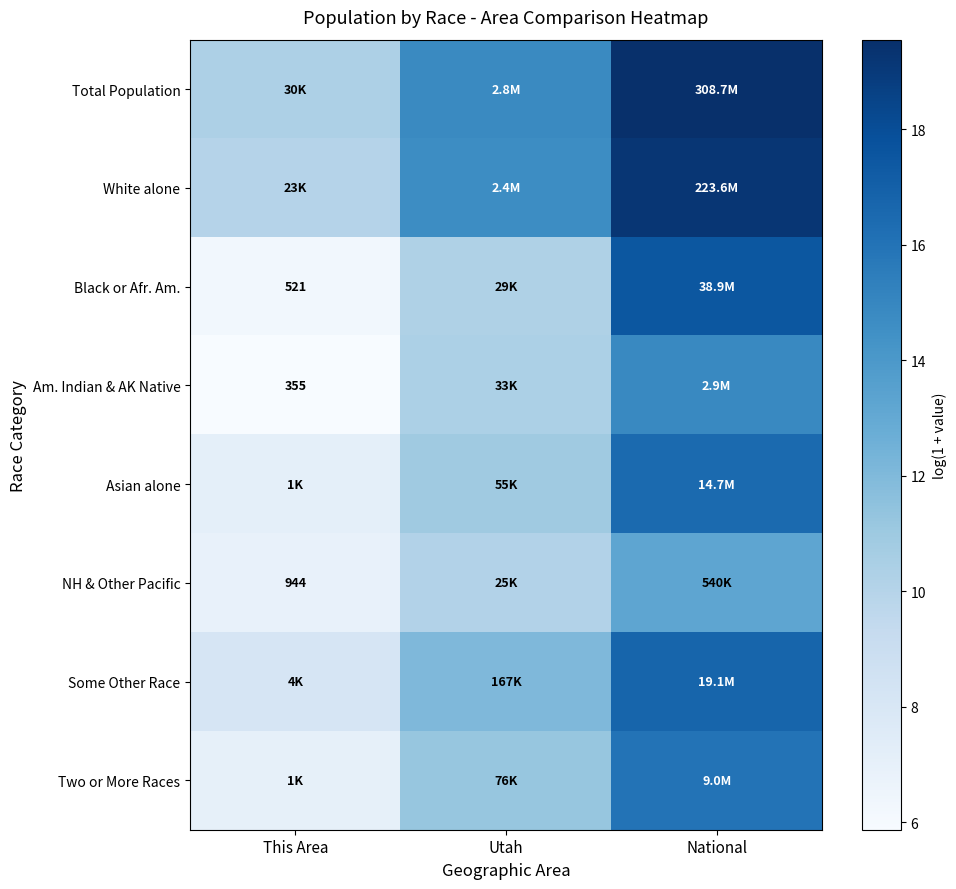

What is the smallest value displayed?

5.9